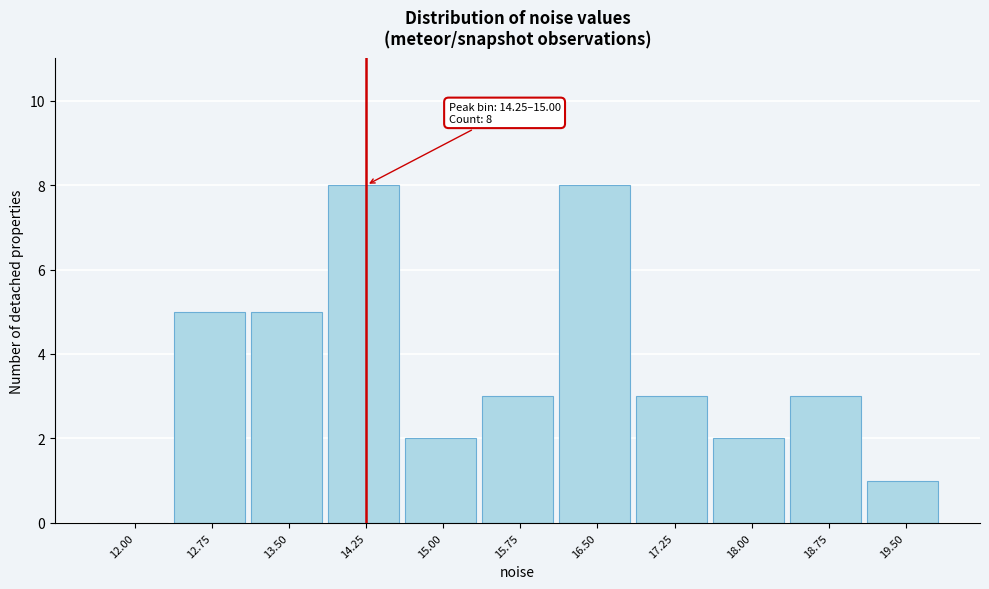

Reading left to right, list all the values displayed in this chart.

12.00=0	12.75=5	13.50=5	14.25=8	15.00=2	15.75=3	16.50=8	17.25=3	18.00=2	18.75=3	19.50=1